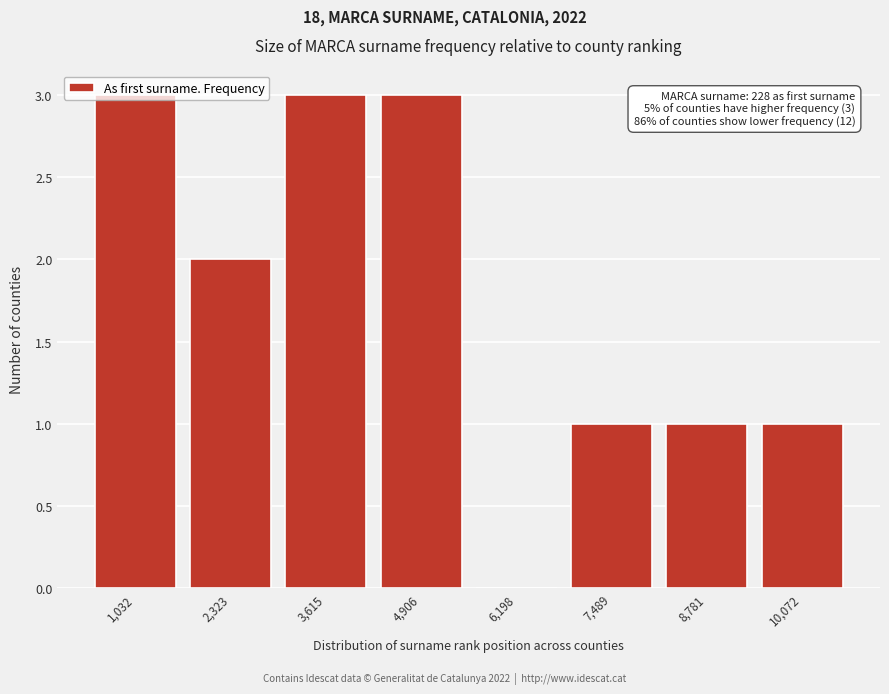

The chart shows a value of 1 at 10,072. True or false?

True